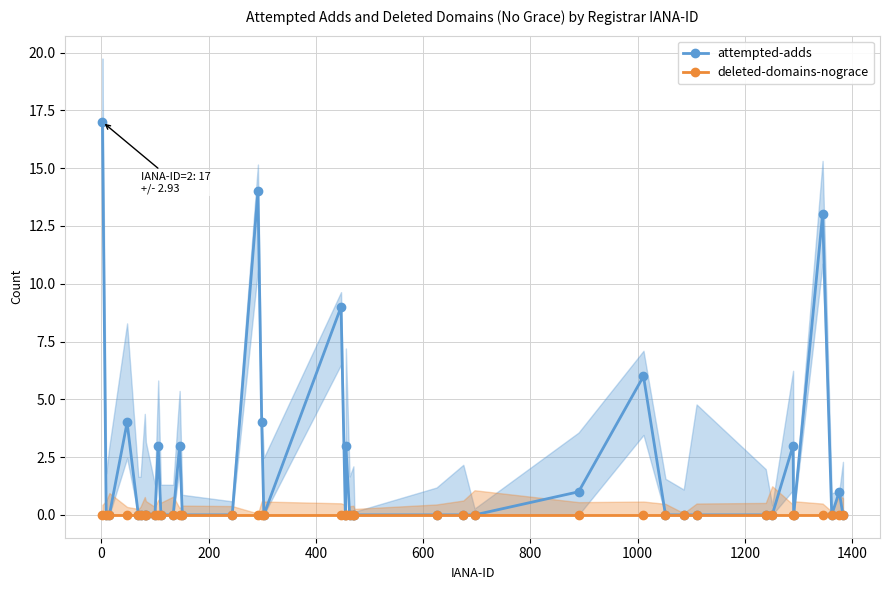

Which series has the largest total across all categories?

attempted-adds